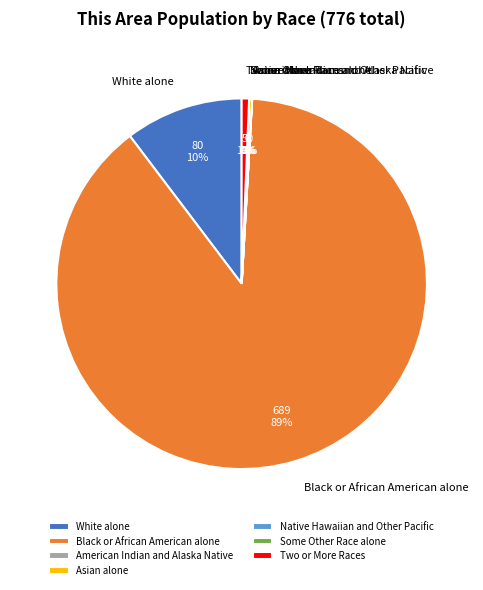

Is the sum of Black or African American alone and Two or More Races greater than half?

Yes